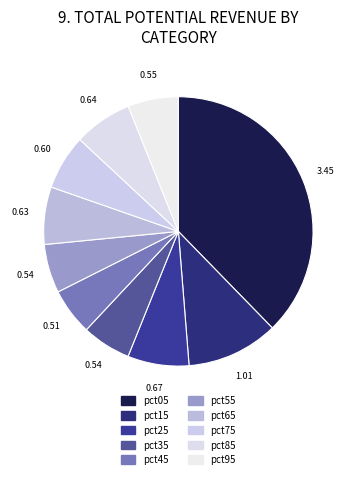

Which slice is the largest?

pct05